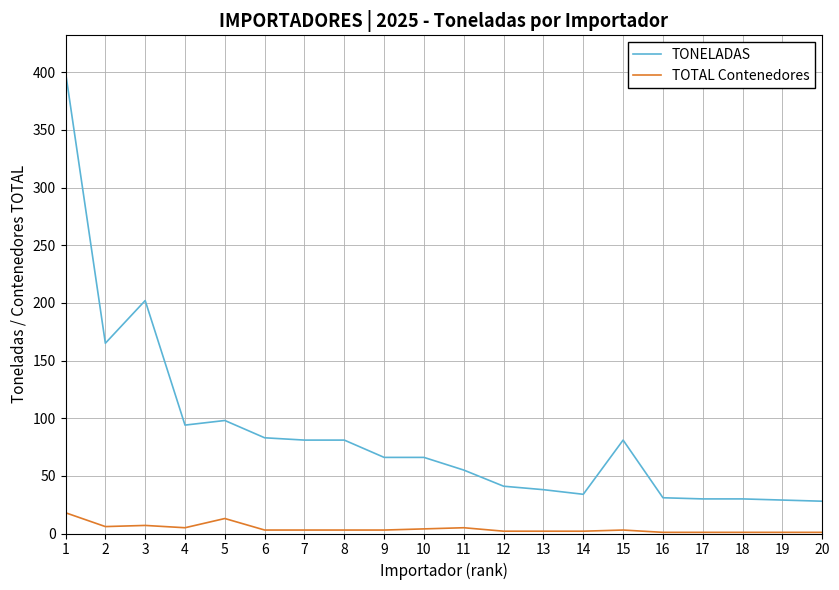

The TOTAL Contenedores series shows 1 at 18. True or false?

True